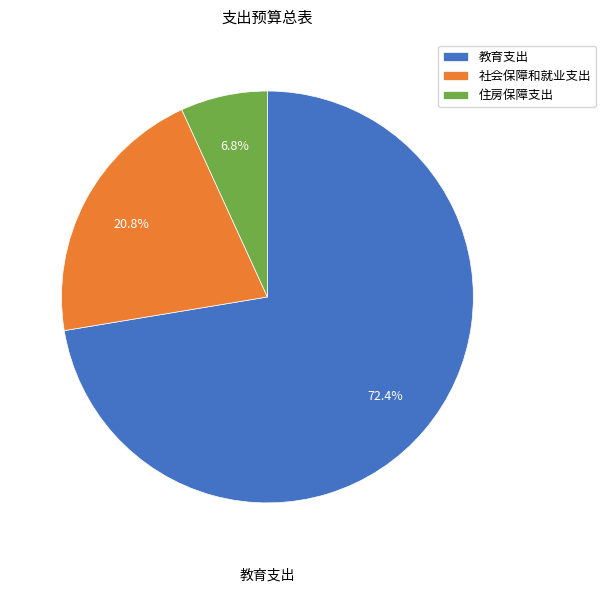

What portion of the pie excludes 教育支出?

27.6%